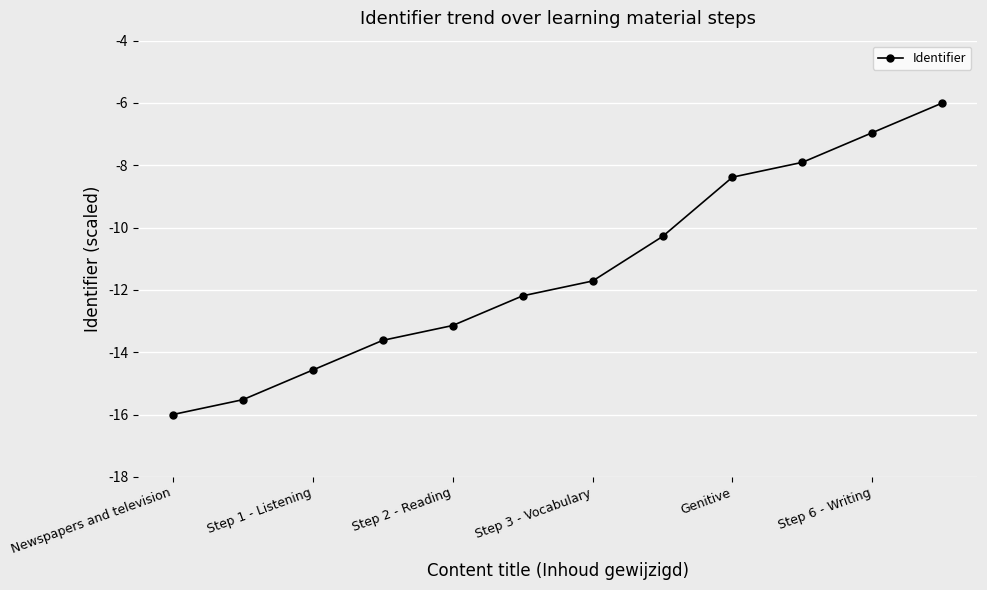

What is the average value?

-11.4